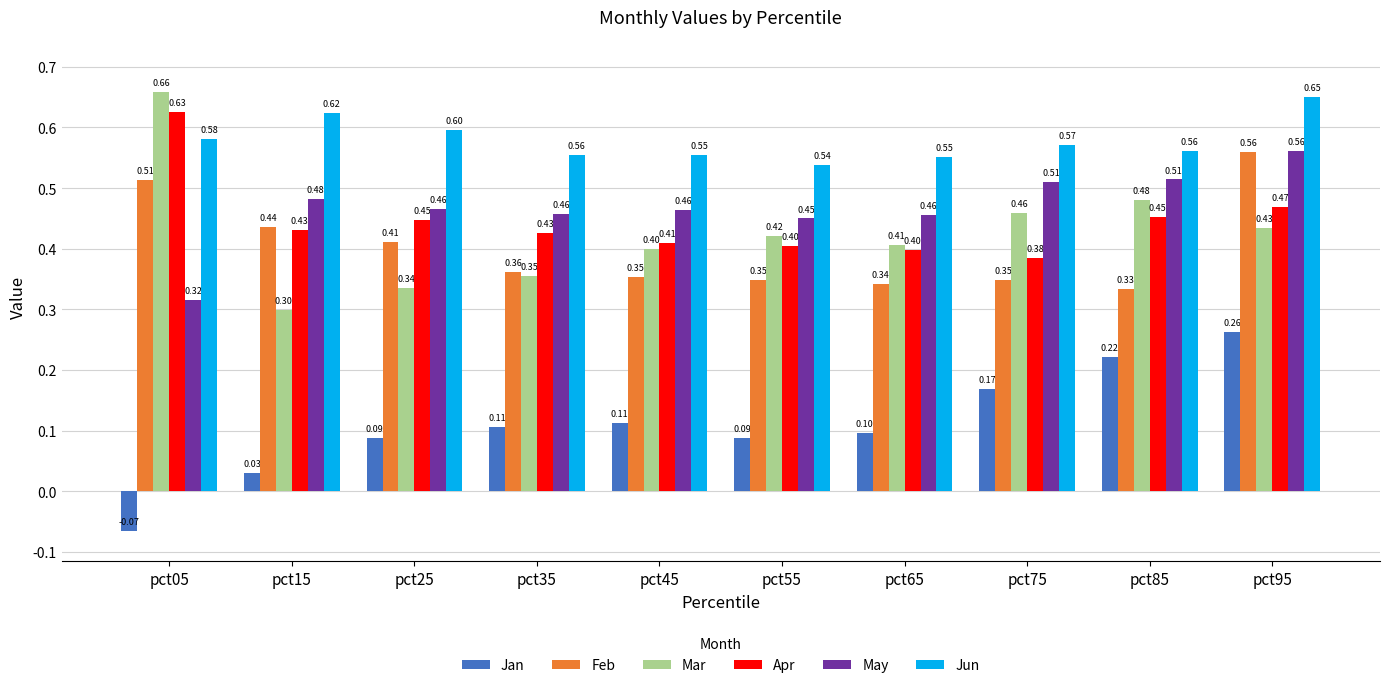

What is the average value of the Jun series?

0.6